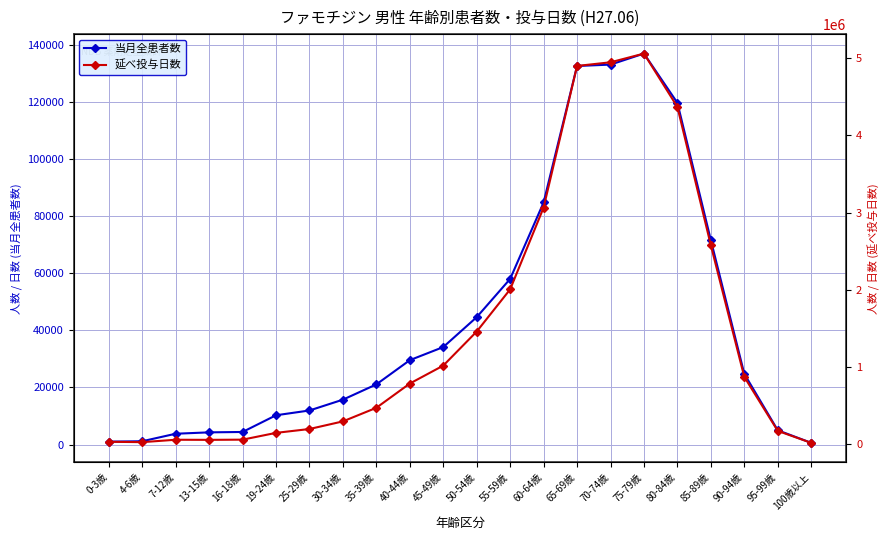

What are all the series names shown in the legend?

当月全患者数, 延べ投与日数